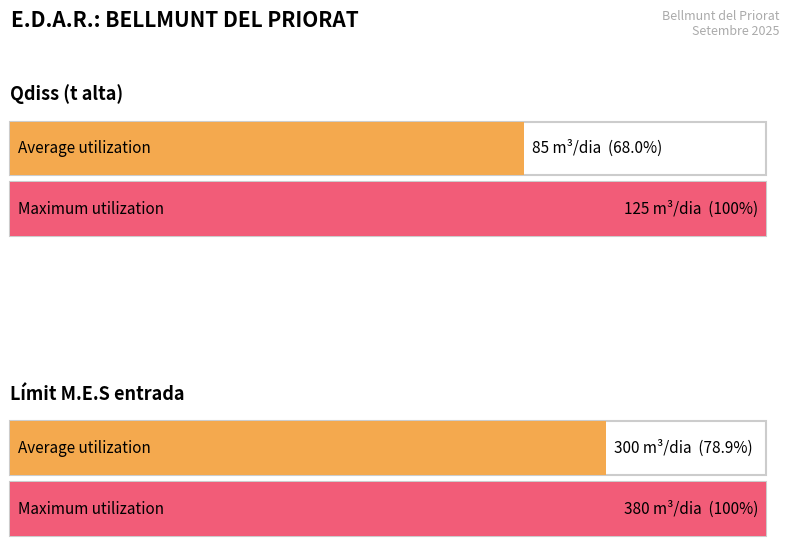

Are the bars grouped side by side (vs. stacked)?

Yes